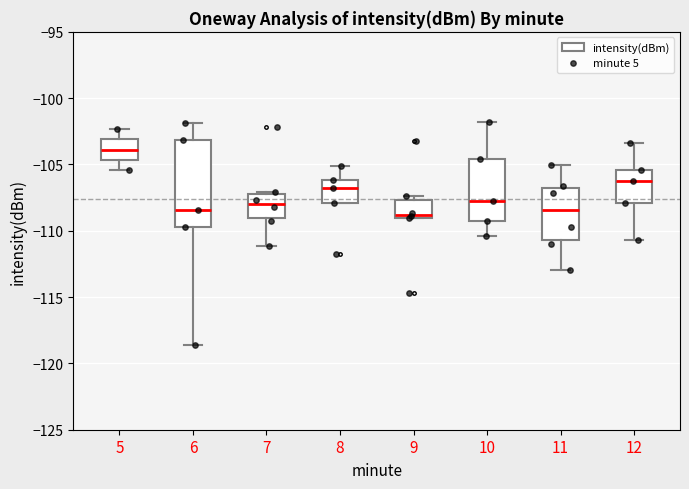

Reading left to right, read every box against the y-axis: the position of its median line, the range the box covers, and the ends of its whiskers. The values are not printed on the chart, so give them approximately, as read against the axis.

5: median -104.0, box -104.5 to -103.0, whiskers -105.5 to -102.5
6: median -108.5, box -109.5 to -103.0, whiskers -118.5 to -102.0
7: median -108.0, box -109.0 to -107.0, whiskers -111.0 to -107.0 (just above the box's upper edge)
8: median -107.0, box -108.0 to -106.0, whiskers -108.0 to -105.0
9: median -109.0 (just above the box's lower edge), box -109.0 to -107.5, whiskers -109.0 to -107.5 (just above the box's upper edge)
10: median -108.0, box -109.5 to -104.5, whiskers -110.5 to -102.0
11: median -108.5, box -110.5 to -106.5, whiskers -113.0 to -105.0
12: median -106.5, box -108.0 to -105.5, whiskers -110.5 to -103.5